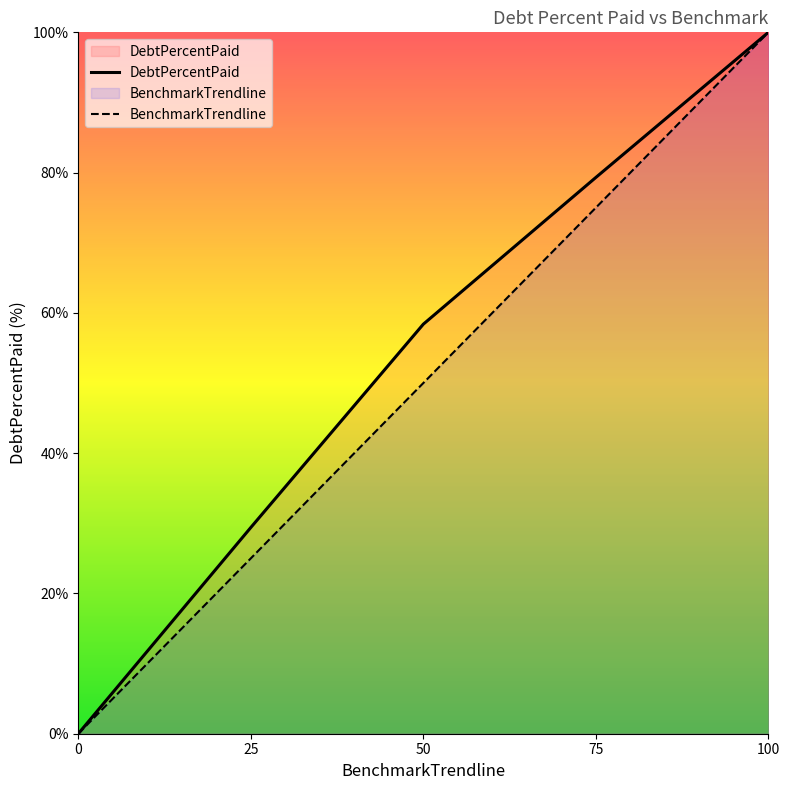

Is the value of DebtPercentPaid at 25 greater than the value of BenchmarkTrendline at 100?

No